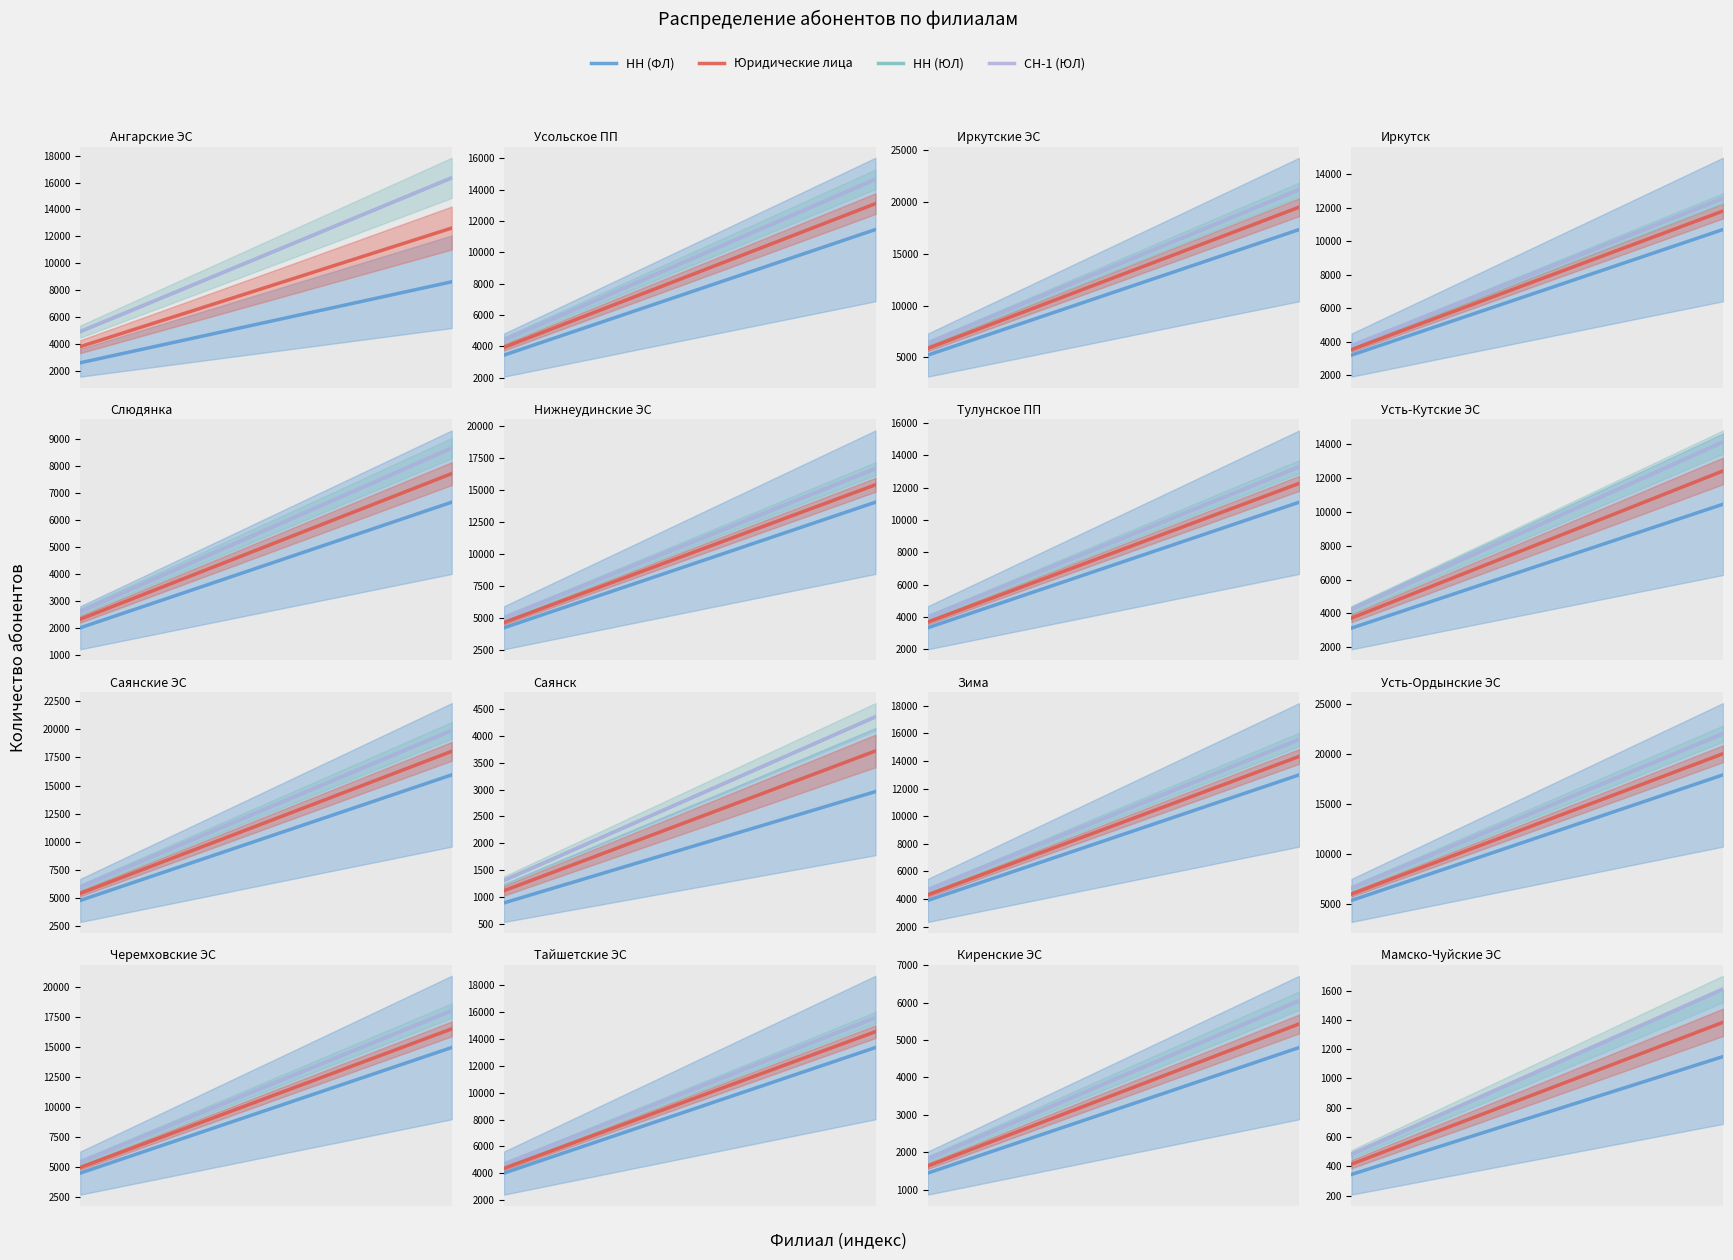

The value of НН (ФЛ) at 5 is 249.9. True or false?

False